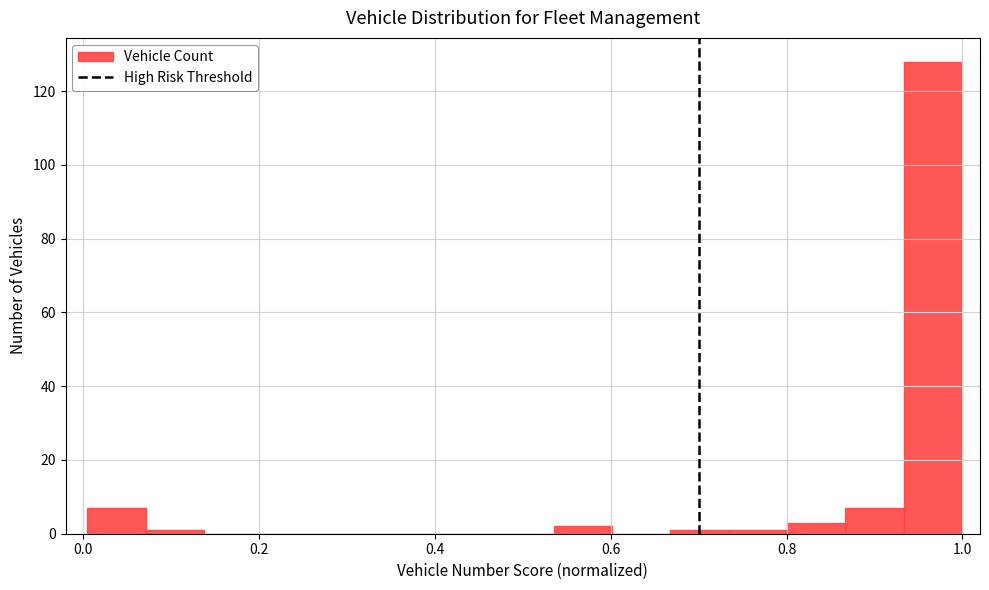

Around what value on the x-axis is the tallest bar? Give the approximate position of its centre, as read against the axis.

0.96